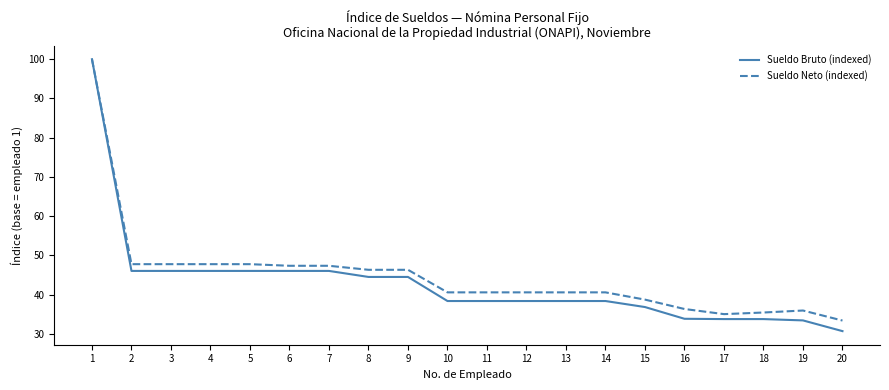

At which label does Sueldo Neto (indexed) first exceed 40?

1